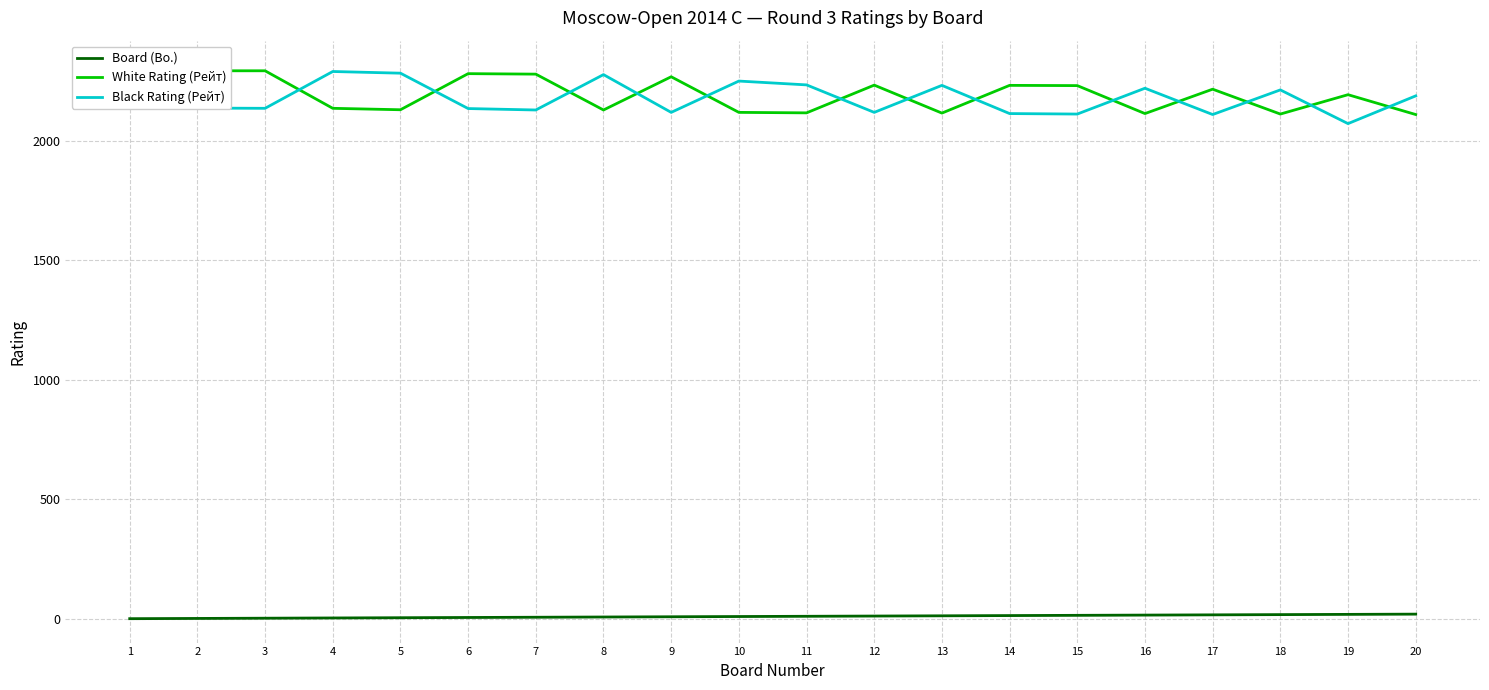

The Black Rating (Рейт) series shows 809 at 20. True or false?

False